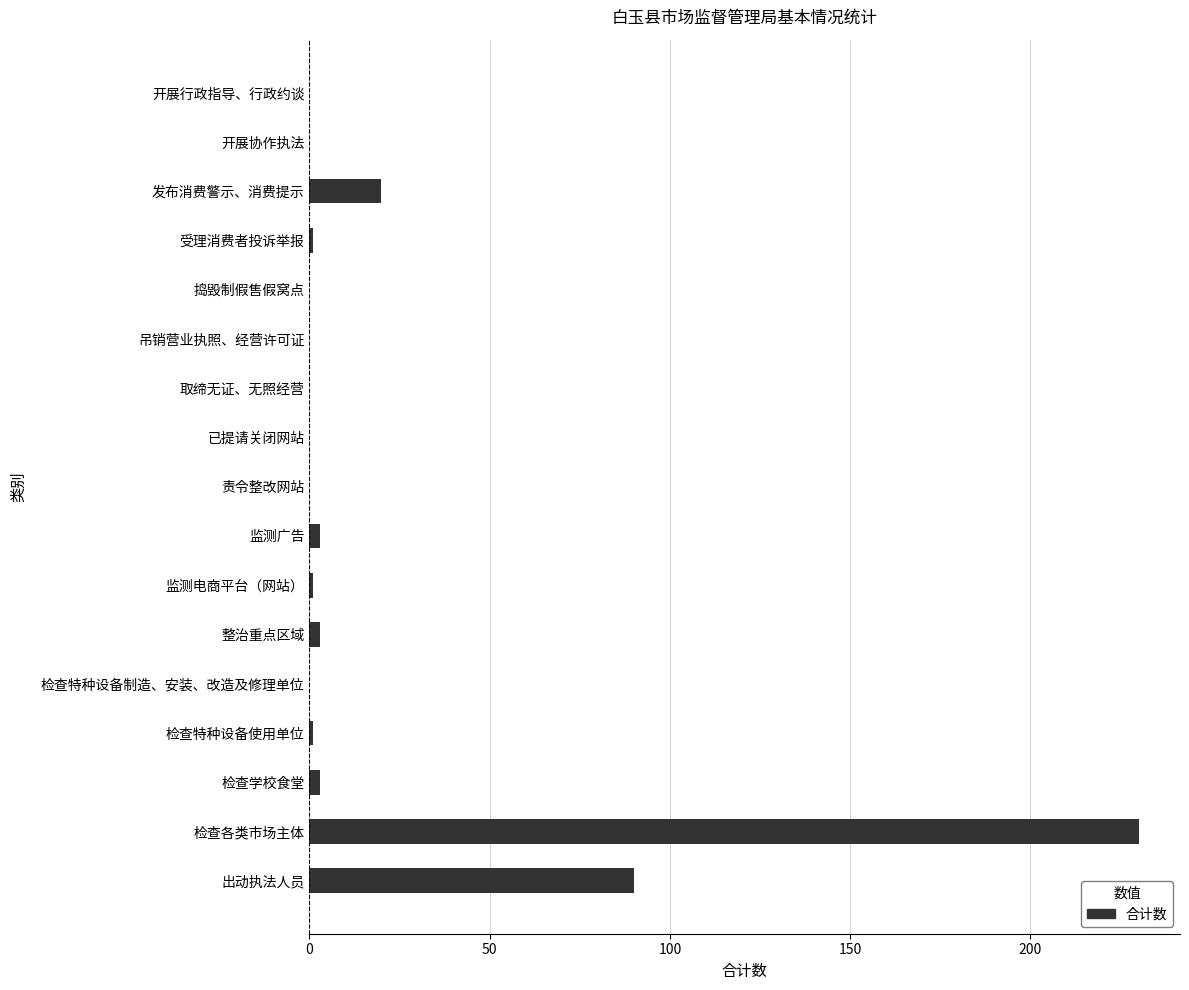

How many distinct data groups are displayed?

1